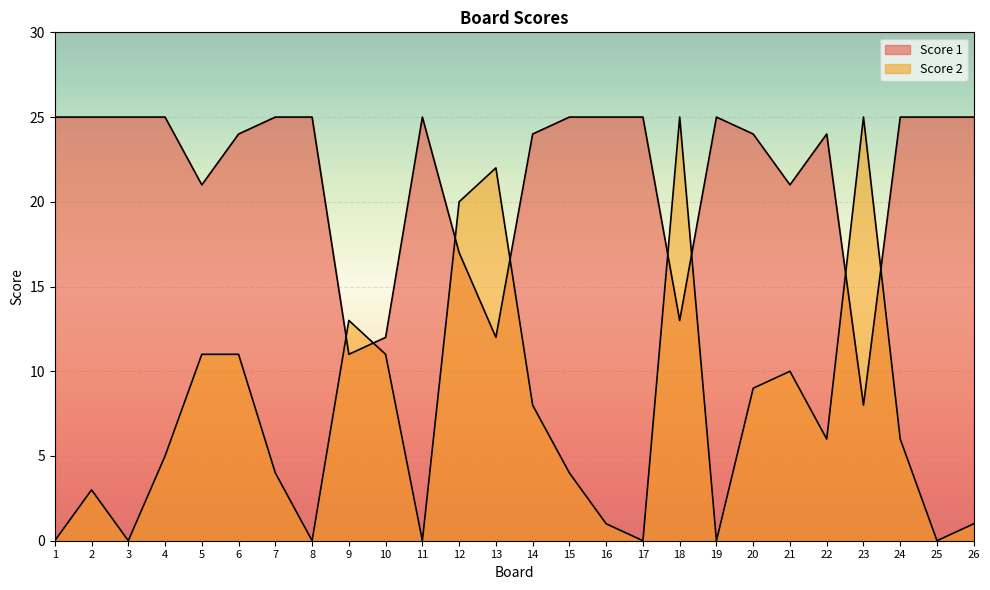

How many intersections are there between Score 2 and Score 1?

8